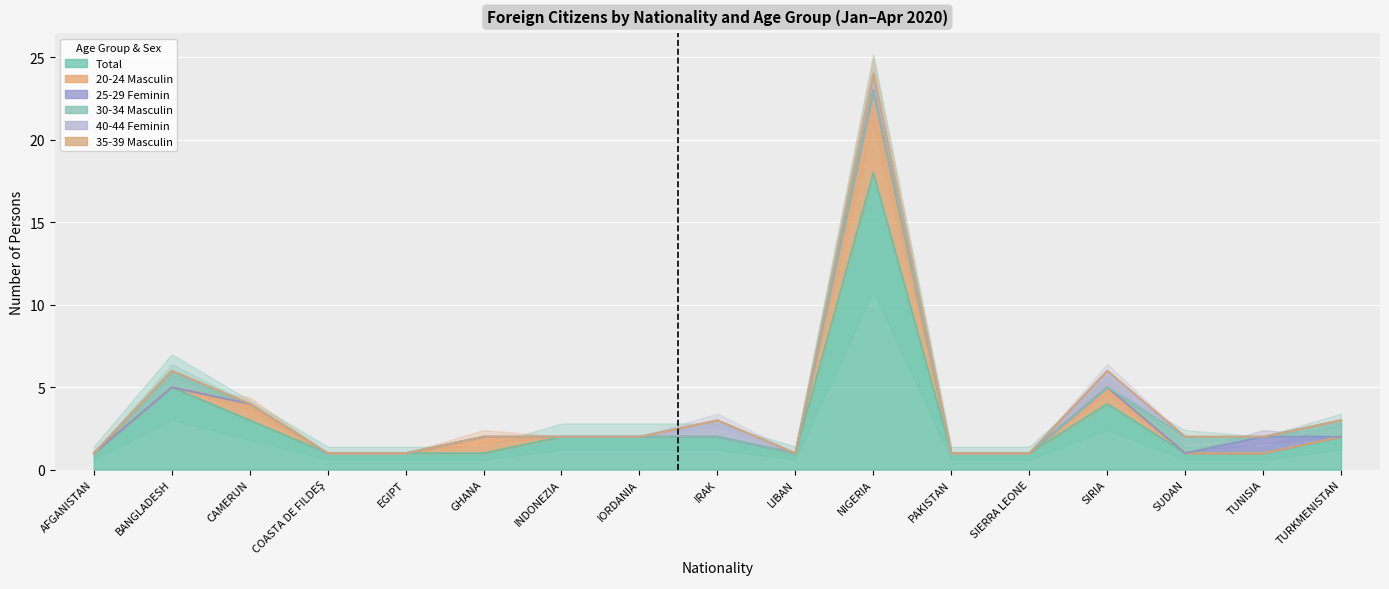

What position from the right is LIBAN?

8